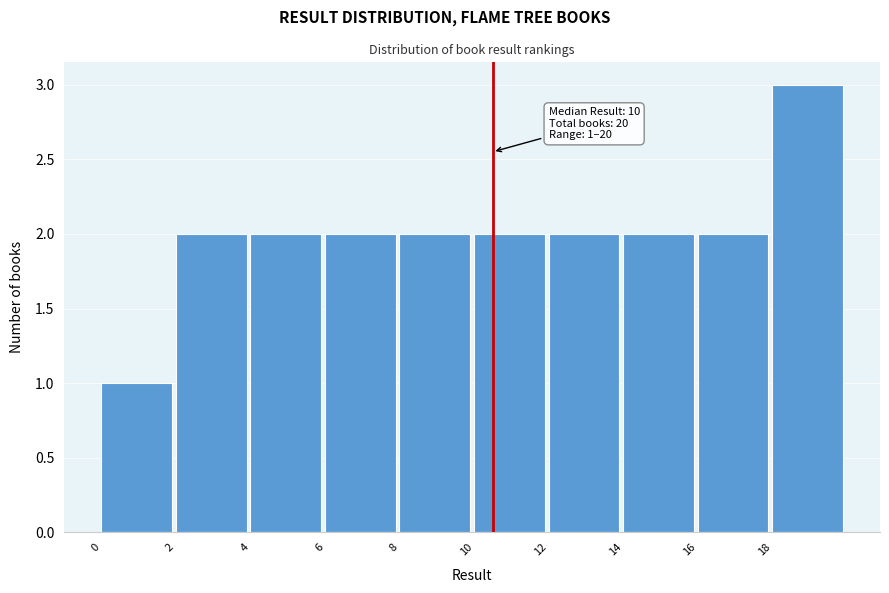

Which range on the x-axis has the tallest bar?

18 to 20